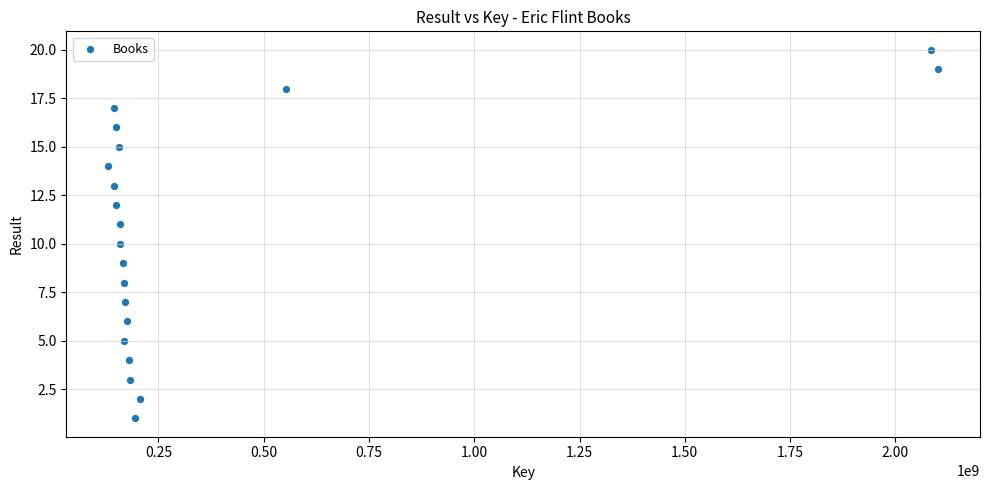

What is the range of X values (max minus min)?

1971997578